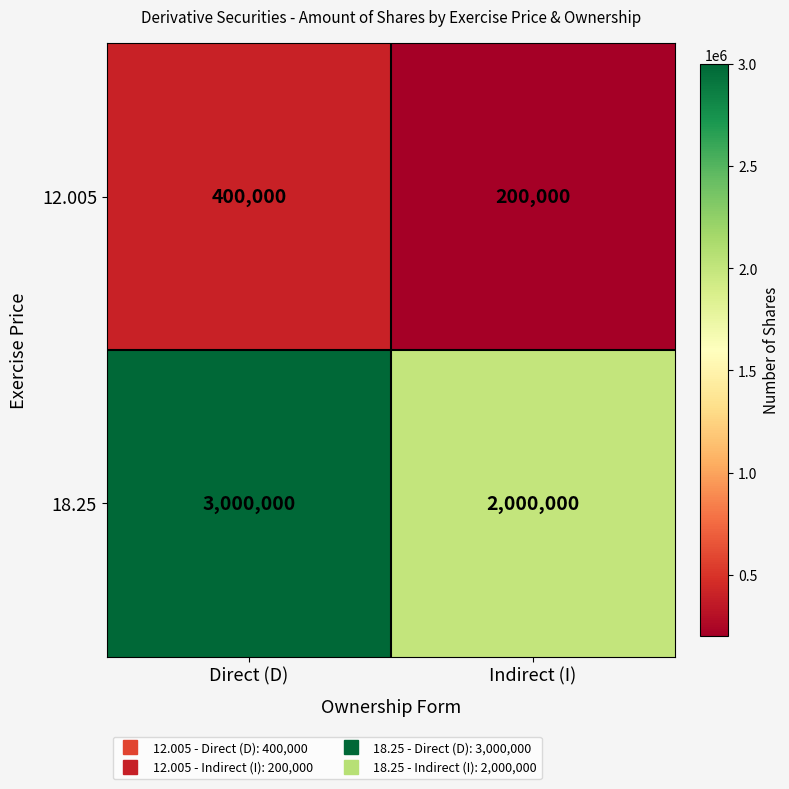

At which category is the sum across all series the highest?

Direct (D)